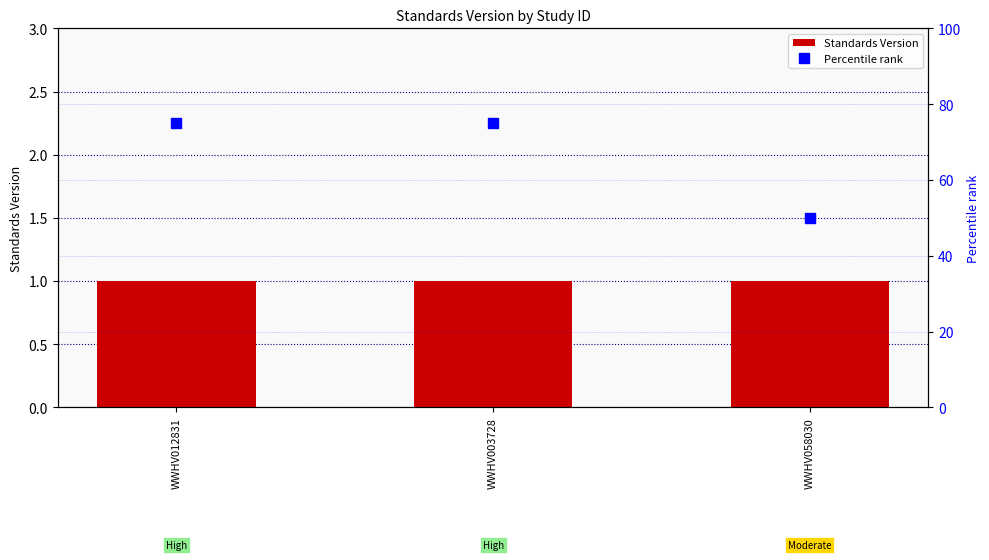

Which label corresponds to the largest value in the chart?

WWHV012831